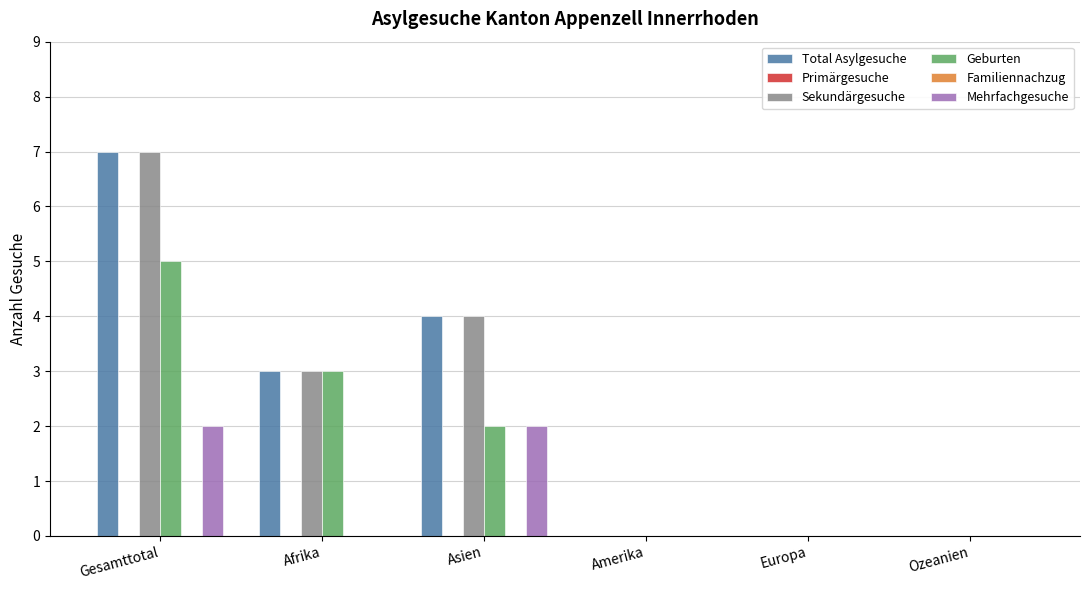

Reading left to right, what are all the values shown in this chart?

Total Asylgesuche: 7	3	4	0	0	0
Primärgesuche: 0	0	0	0	0	0
Sekundärgesuche: 7	3	4	0	0	0
Geburten: 5	3	2	0	0	0
Familiennachzug: 0	0	0	0	0	0
Mehrfachgesuche: 2	0	2	0	0	0